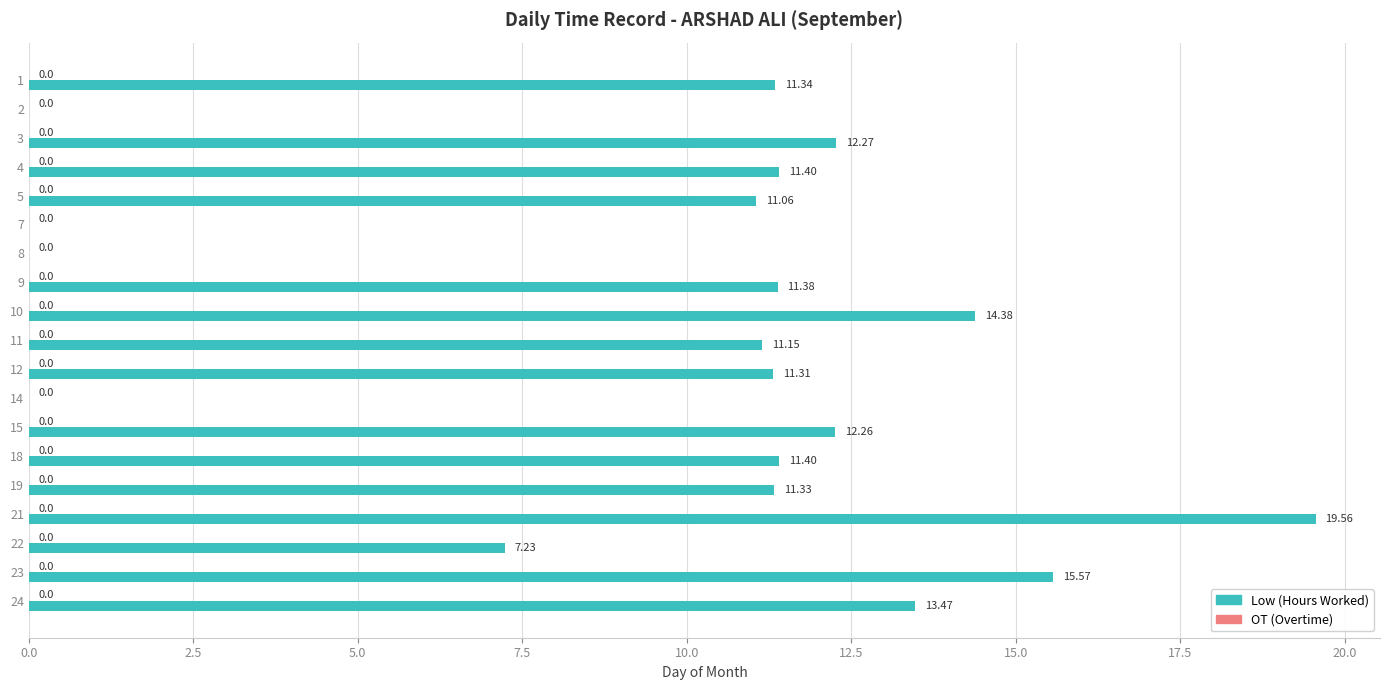

What is the change in value from 10 to 21?

+5.2